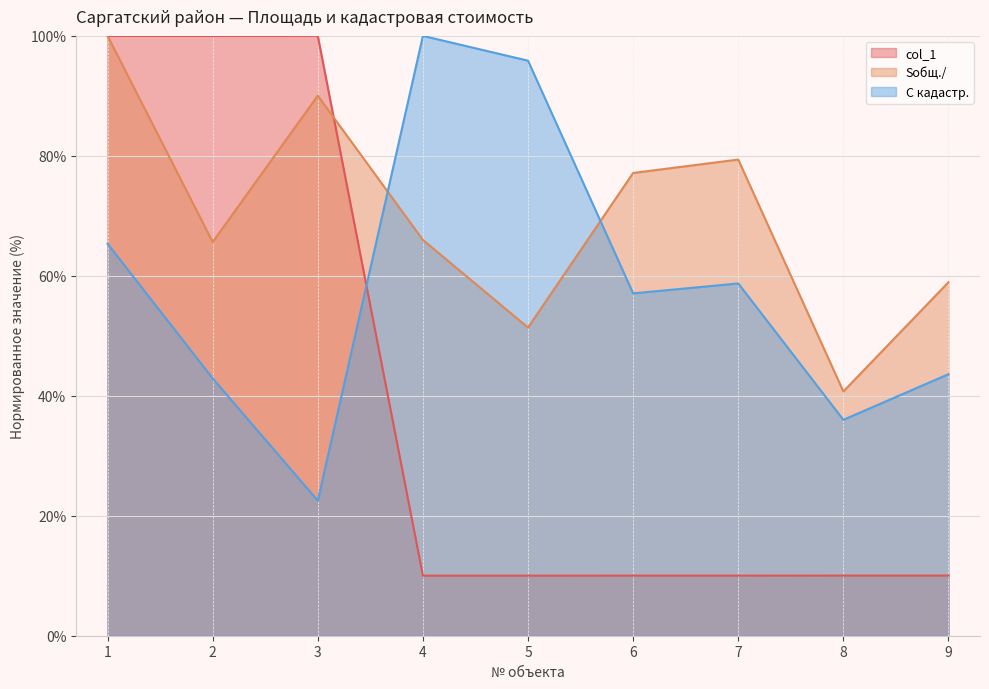

Reading left to right, transcribe all the data shown in this chart.

col_1: 1=100.0	2=100.0	3=100.0	4=10.0	5=10.0	6=10.0	7=10.0	8=10.0	9=10.0
Sобщ./: 1=100.0	2=65.6	3=90.0	4=66.0	5=51.4	6=77.1	7=79.4	8=40.7	9=58.9
C кадастр.: 1=65.4	2=42.9	3=22.5	4=100.0	5=95.9	6=57.1	7=58.7	8=36.0	9=43.6